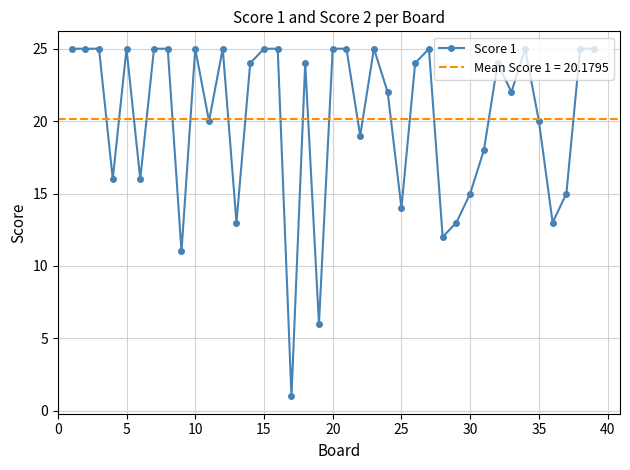

The Score 1 series shows 14 at 5. True or false?

False